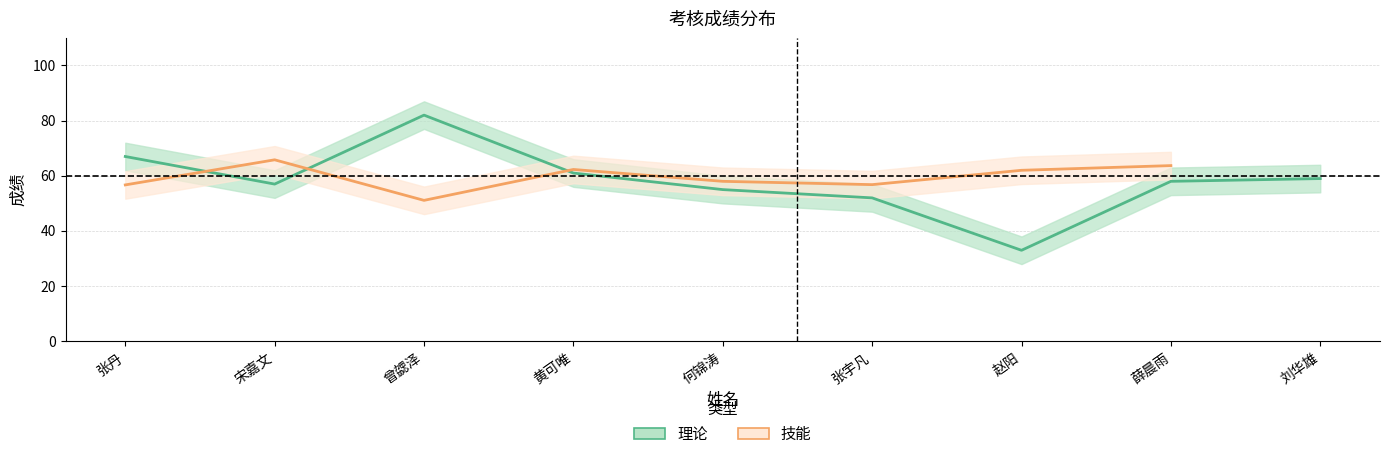

What is the sum of all values?

524